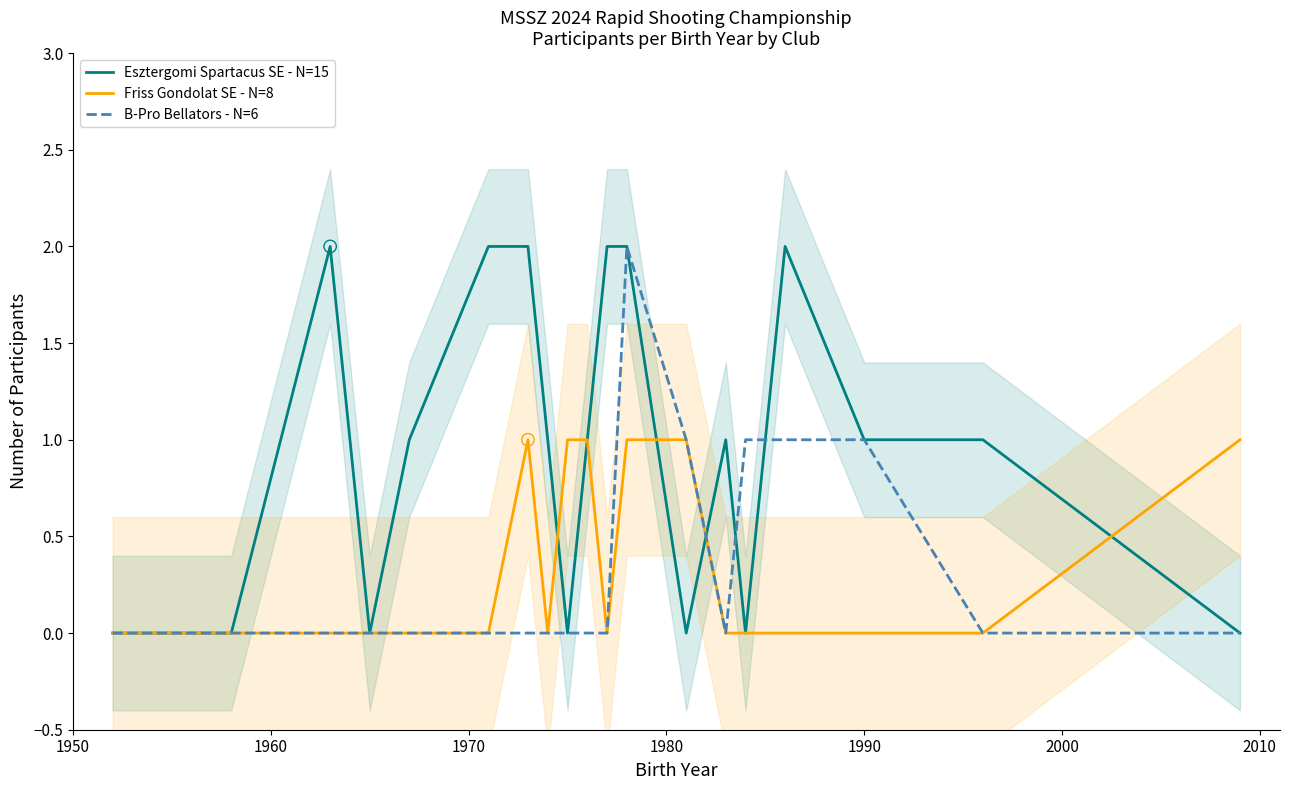

Which series has the largest Y range (max minus min)?

Esztergomi Spartacus SE - N=15